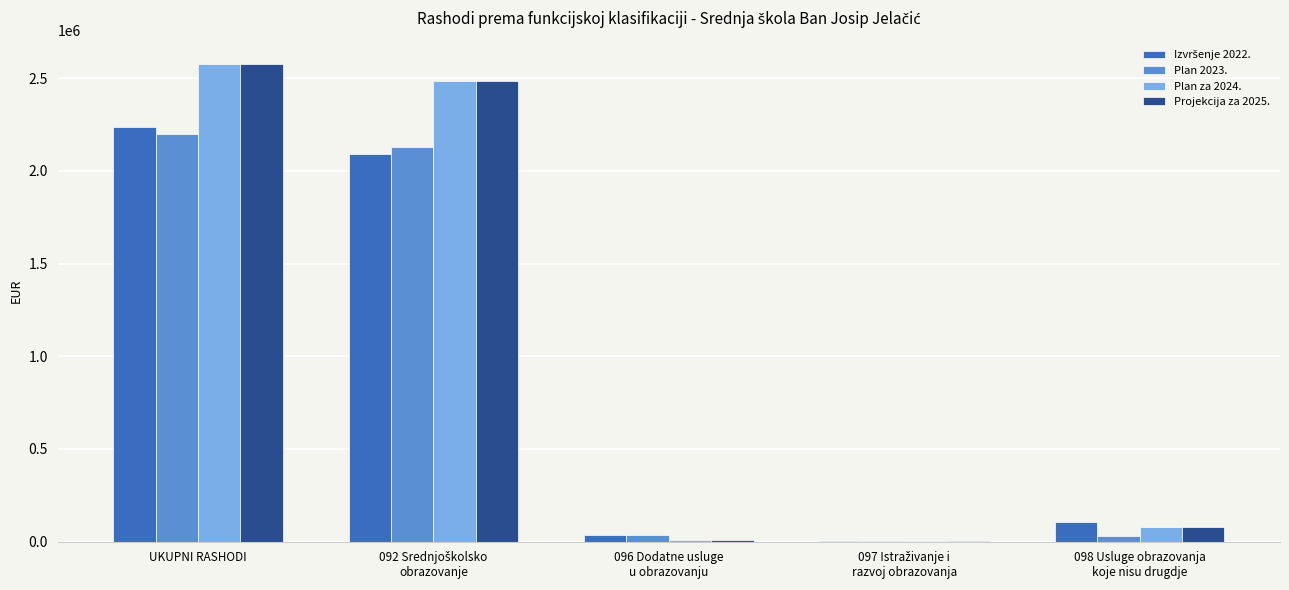

How many data points in Plan za 2024. are above 76616?

3